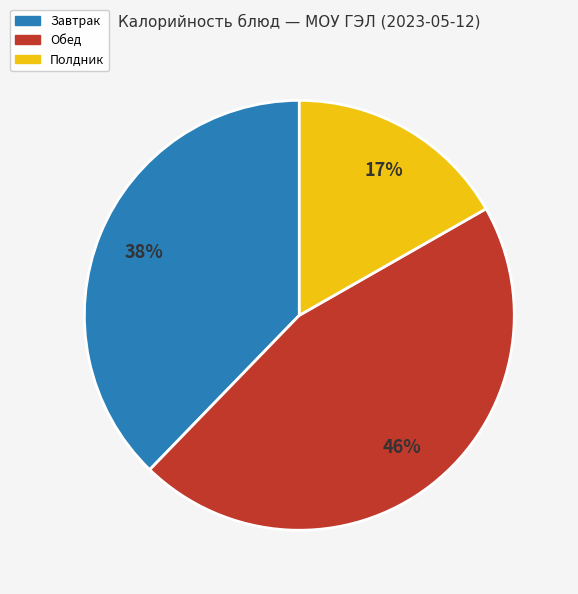

Count the number of slices in the pie.

3